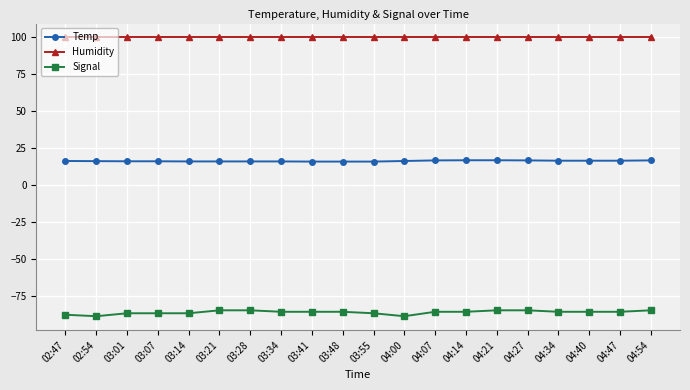

What is the minimum value for Signal?

-89.0